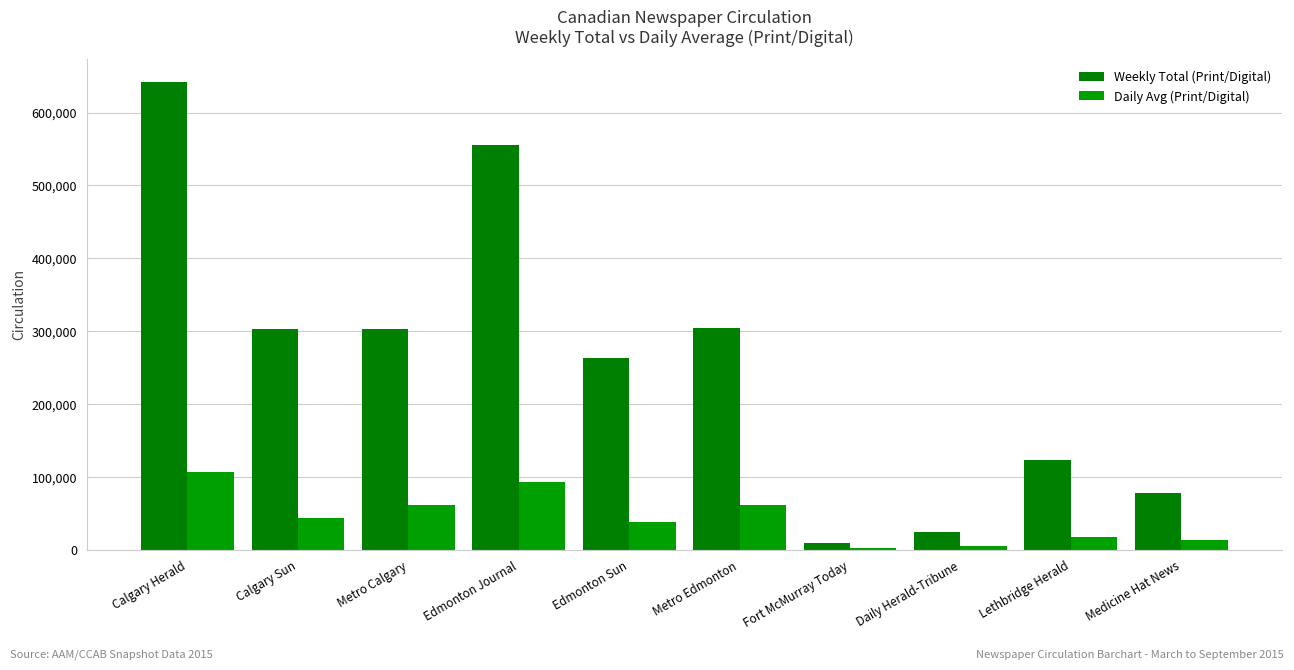

Is the value of Daily Avg (Print/Digital) at Calgary Herald greater than the value of Weekly Total (Print/Digital) at Edmonton Journal?

No